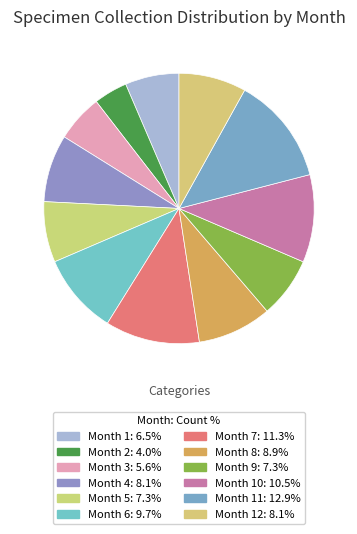

Which slice is the largest?

11